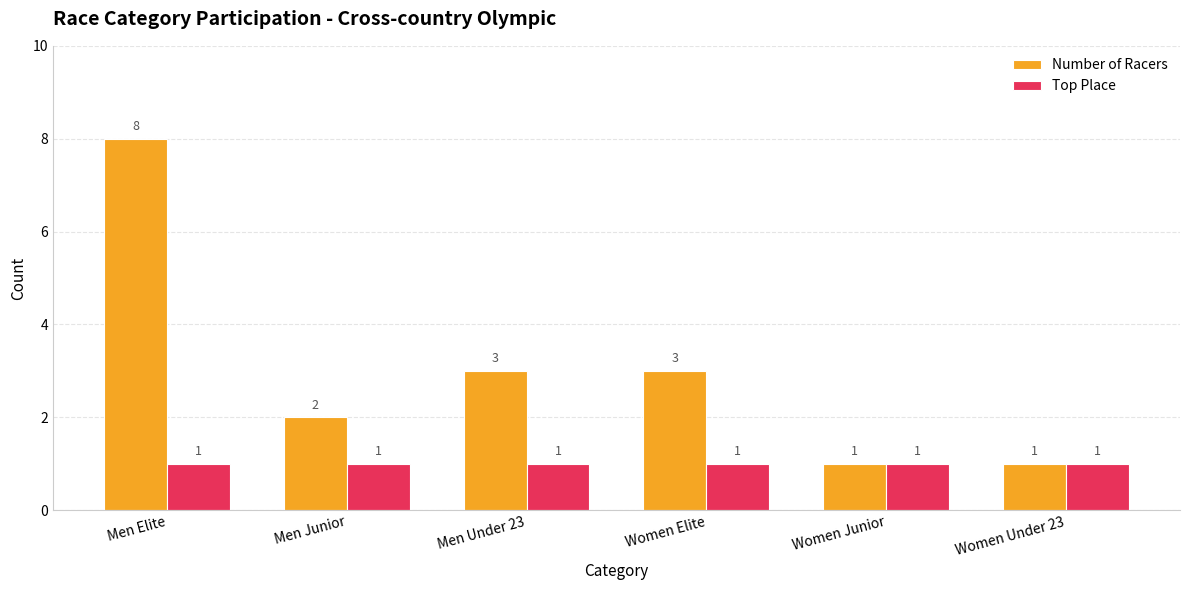

What is the total value across all series at Women Under 23?

2